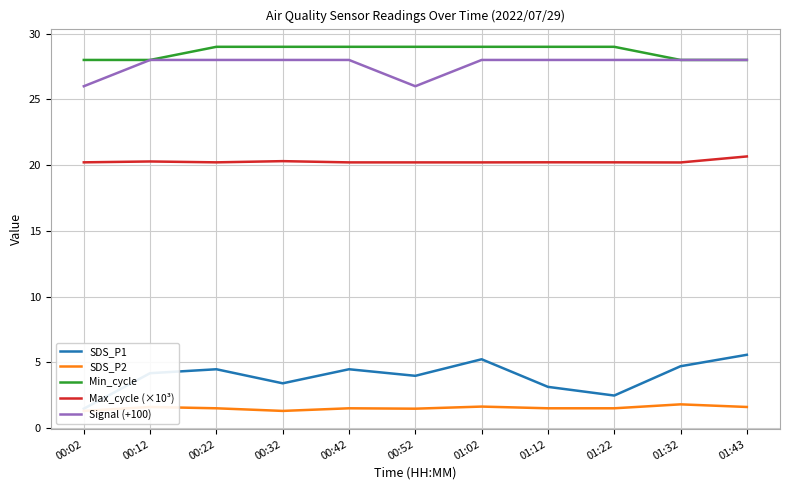

Count the SDS_P2 values in the range 1 to 2.

11